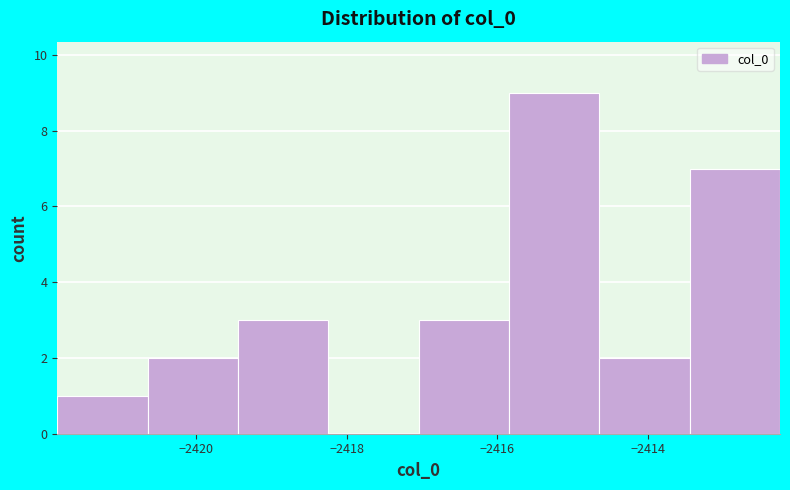

Reading left to right, transcribe this chart: for each bar, give the range it covers on the x-axis and its height. Neither the bar edges nor the heights are printed on the chart, so give them approximately, as read against the axes.

-2421.8 to -2420.6: 1
-2420.6 to -2419.4: 2
-2419.4 to -2418.2: 3
-2418.2 to -2417.0: 0
-2417.0 to -2415.8: 3
-2415.8 to -2414.6: 9
-2414.6 to -2413.4: 2
-2413.4 to -2412.2: 7